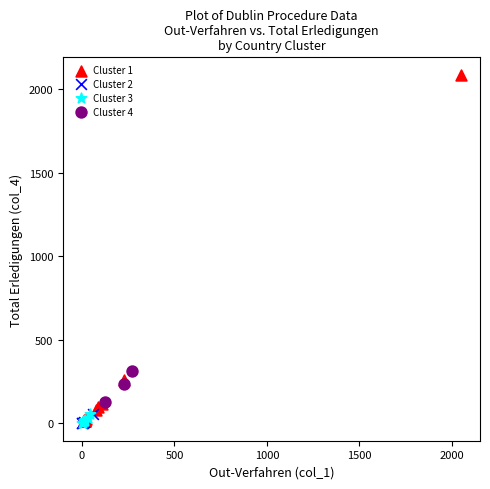

Which series has the widest spread of Y values?

Cluster 1